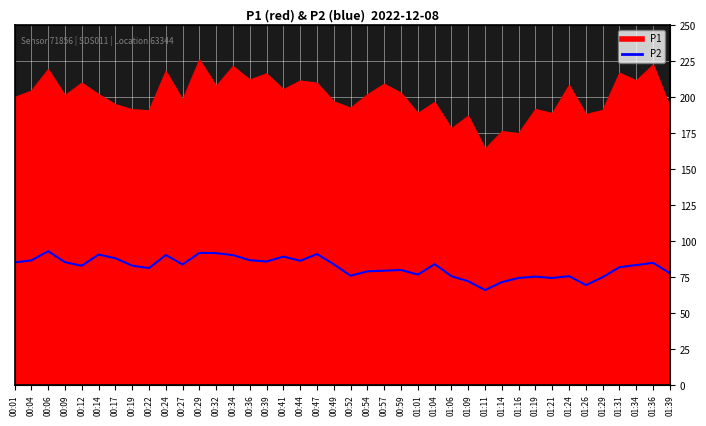

What is the label of the 22nd point from the left?

00:54